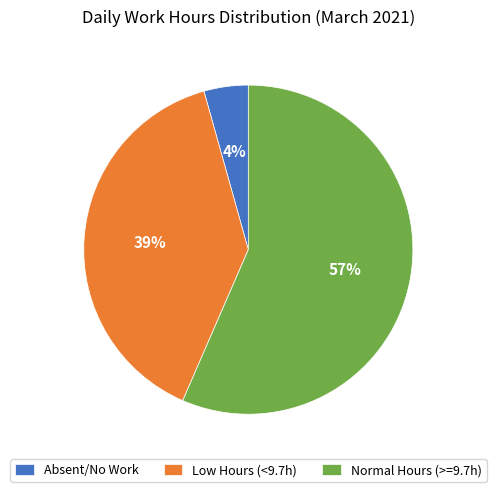

What is the largest slice in the pie chart?

Normal Hours (>=9.7h)